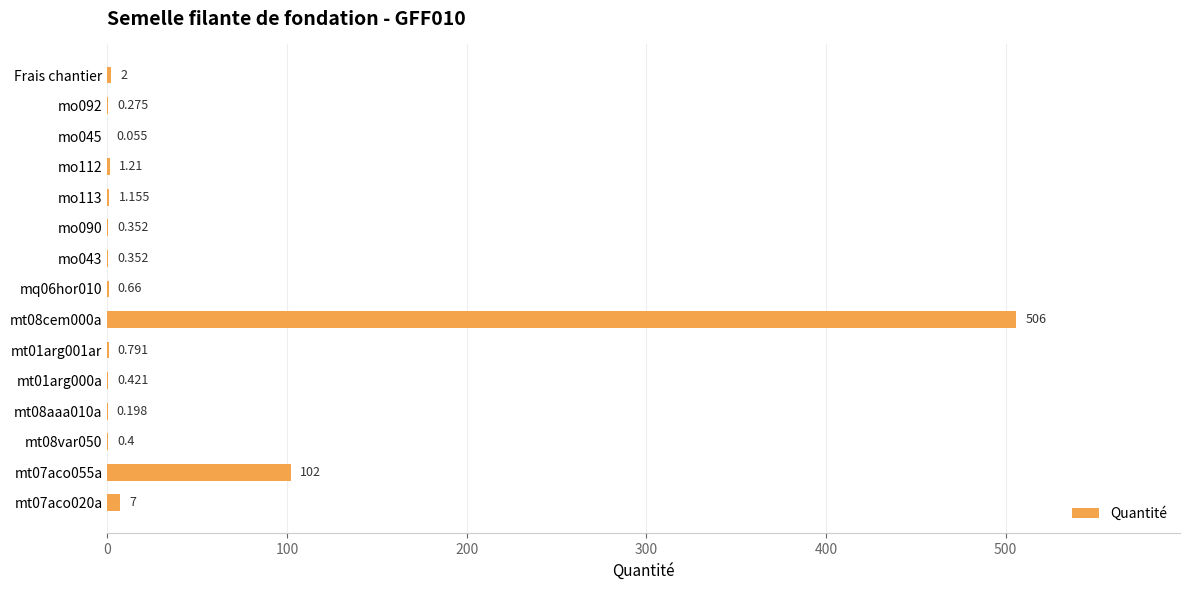

Are the bars grouped side by side (vs. stacked)?

No